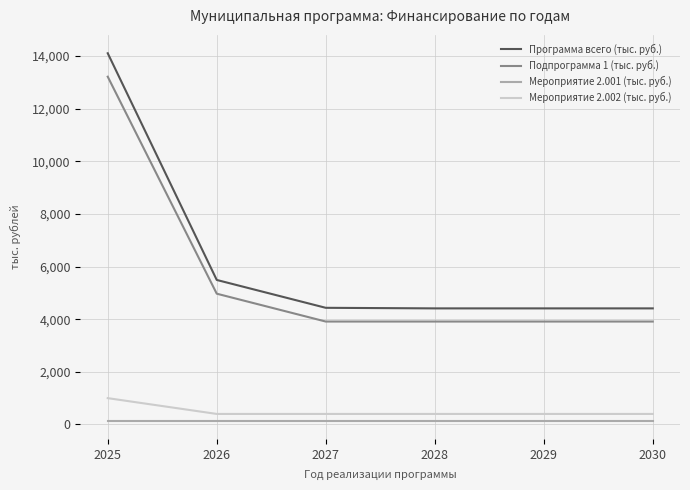

Is the value of Мероприятие 2.002 (тыс. руб.) at 2025 greater than the value of Мероприятие 2.001 (тыс. руб.) at 2030?

Yes